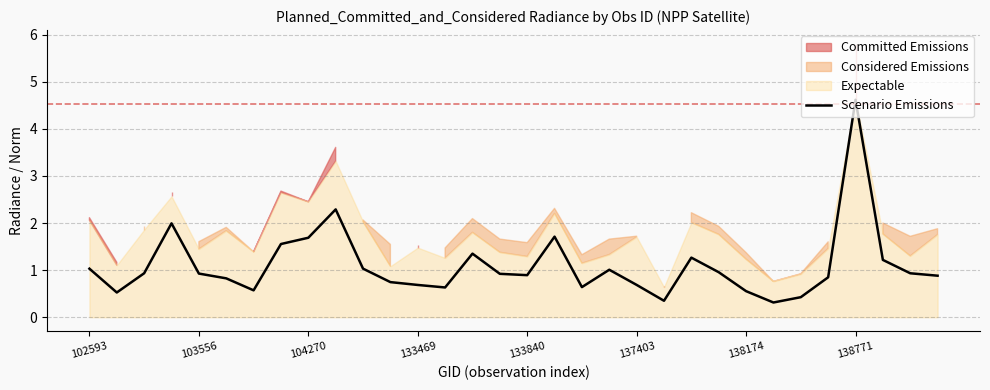

What is the highest value of the Scenario Emissions series?

4.6